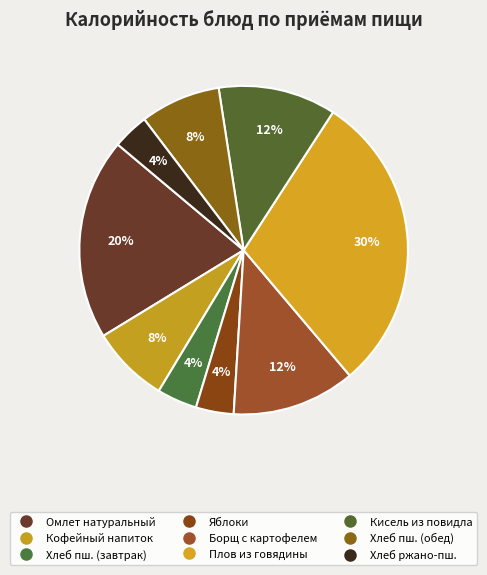

Which slice is the largest?

Плов из говядины